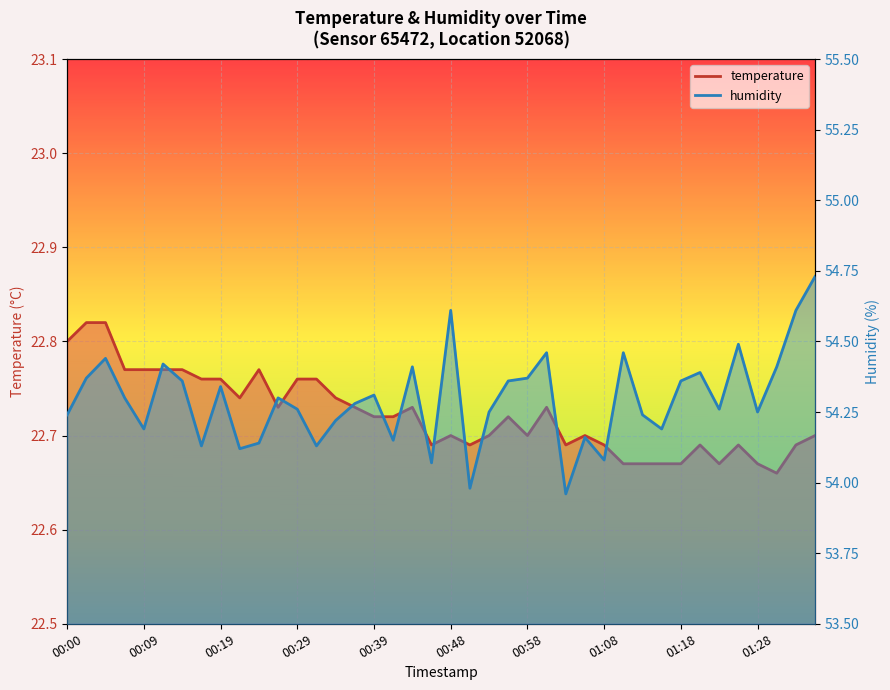

Which label corresponds to the largest value in the chart?

01:36